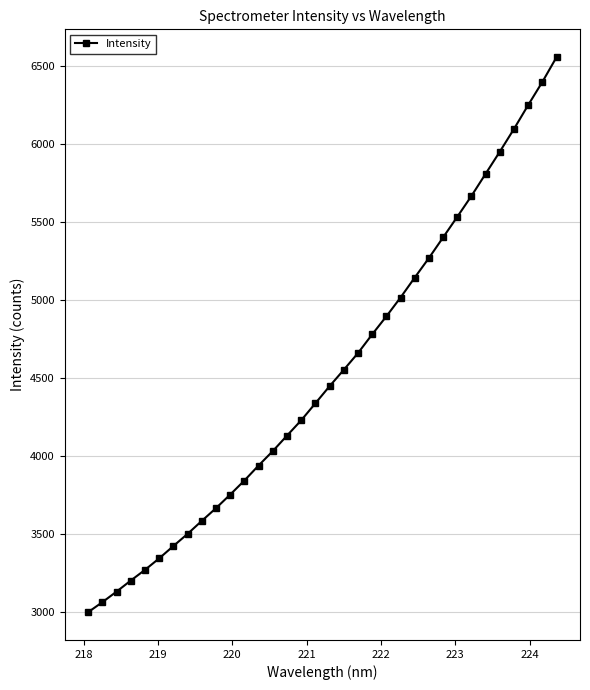

What is the average value?

4526.8